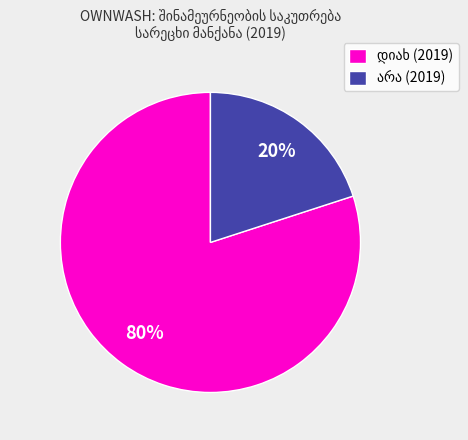

Is there any slice that represents more than half of the pie?

Yes